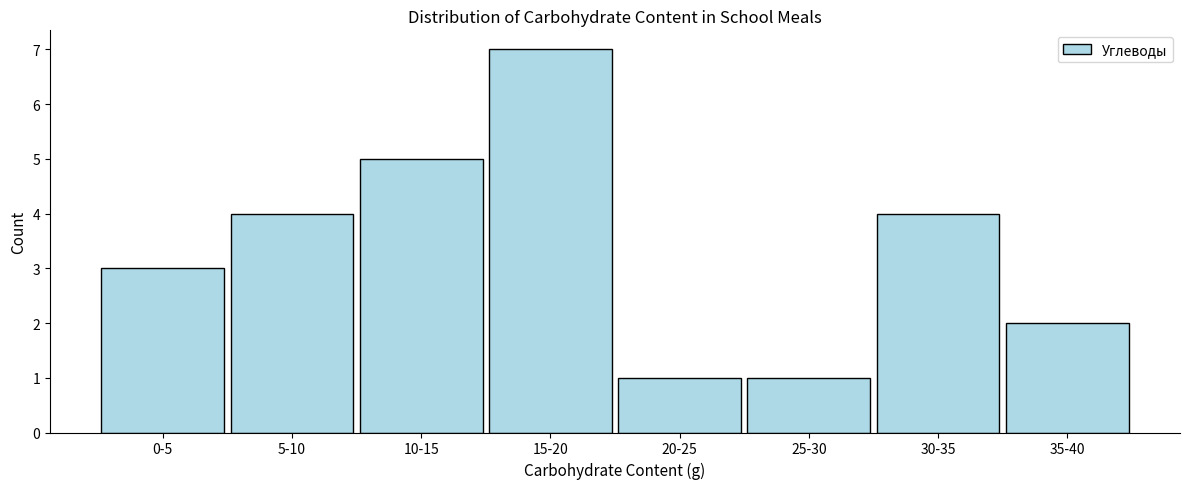

Reading left to right, transcribe all the data shown in this chart.

0-5=3	5-10=4	10-15=5	15-20=7	20-25=1	25-30=1	30-35=4	35-40=2